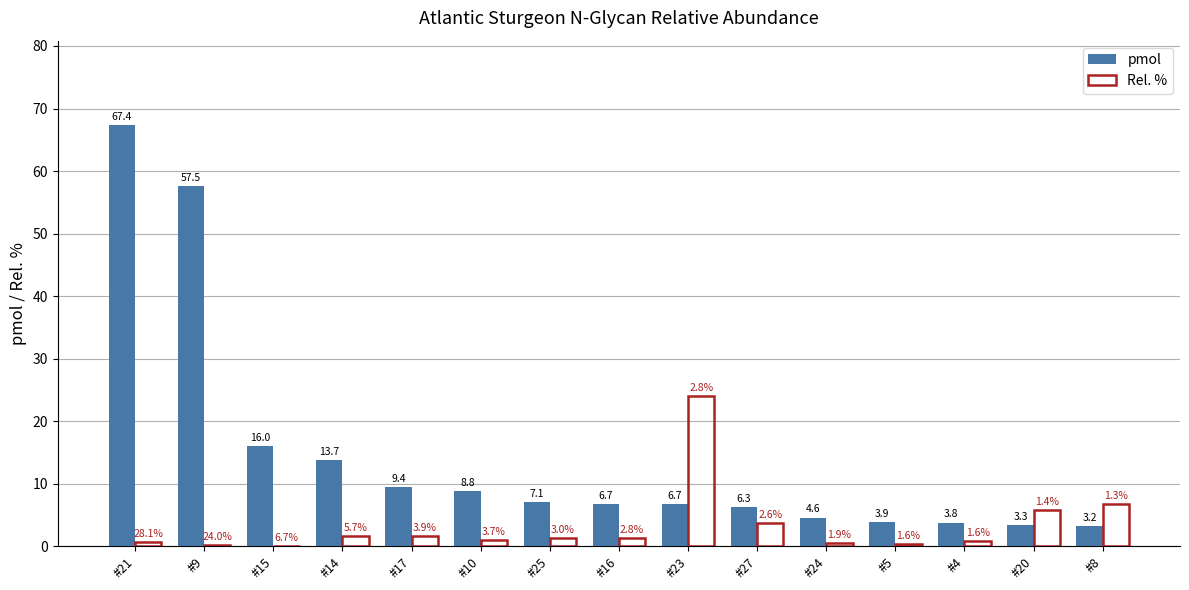

True or false: pmol has a value of 10.2 at #25.

False